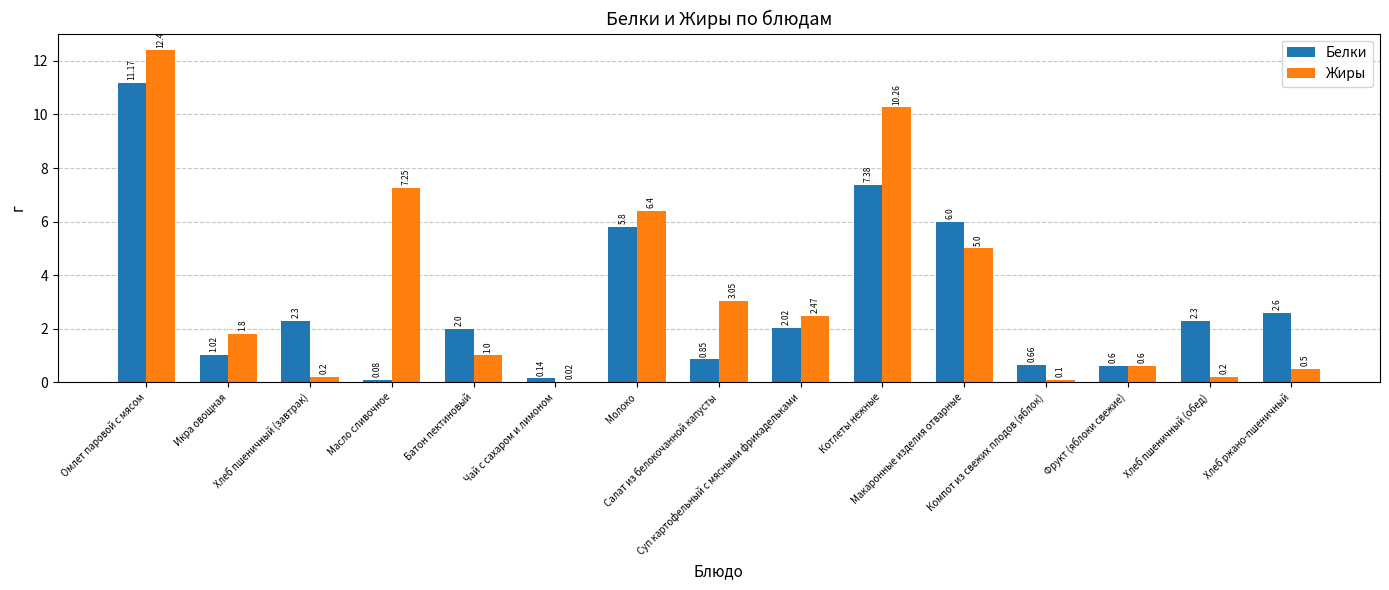

At which category does the chart reach its peak across all series?

Омлет паровой с мясом